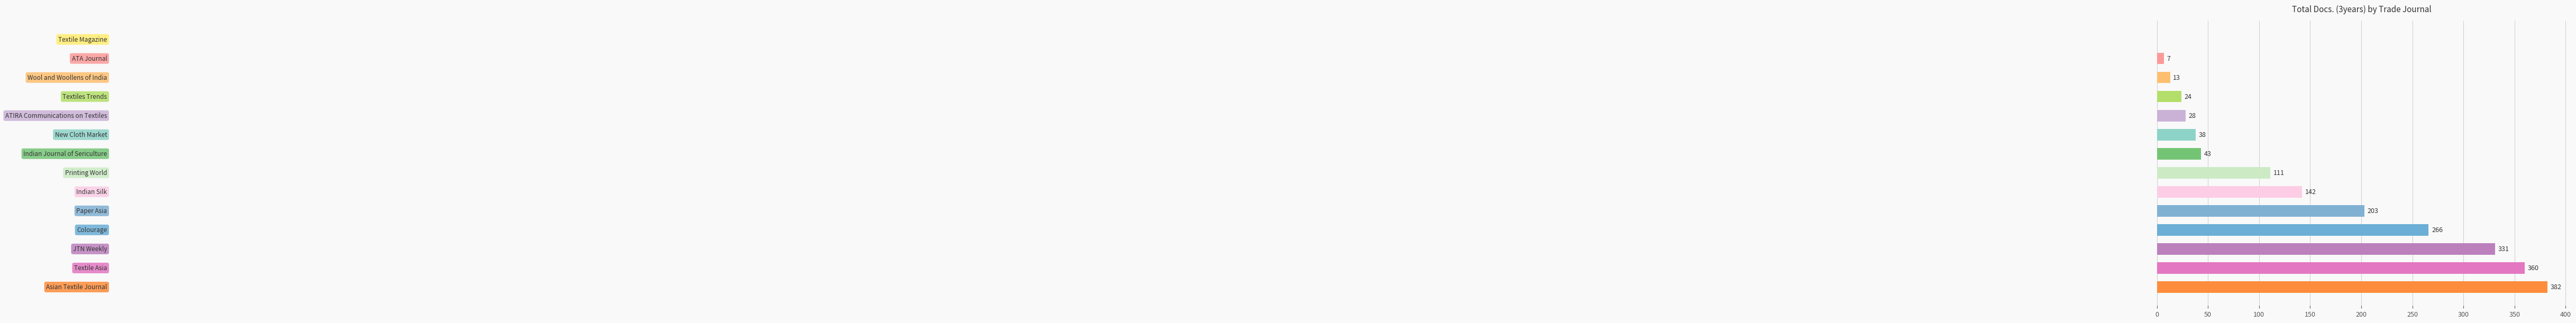

What is the maximum value shown in the chart?

382